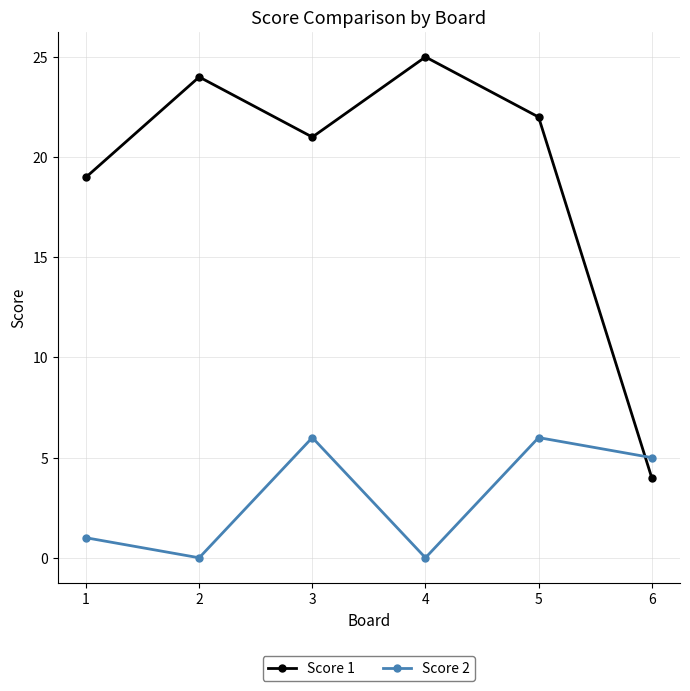

What is the sum of all Score 1 values?

115